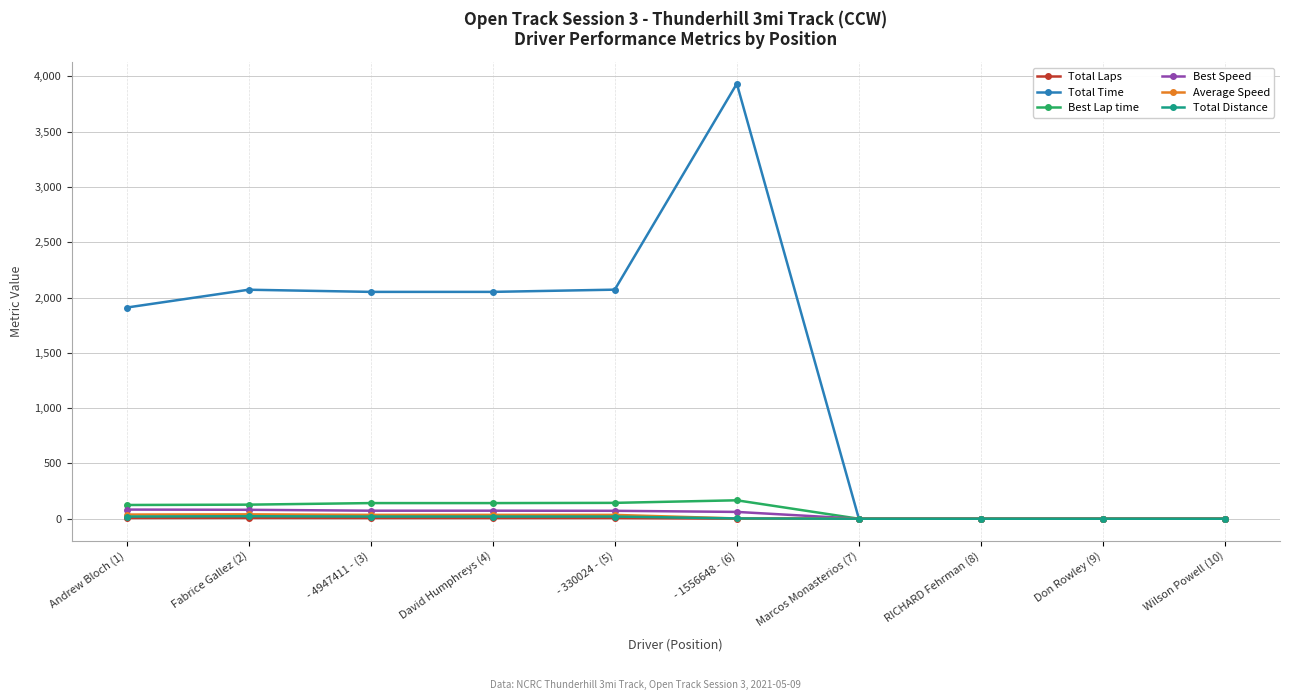

What is the label of the 9th point from the right?

Fabrice Gallez (2)